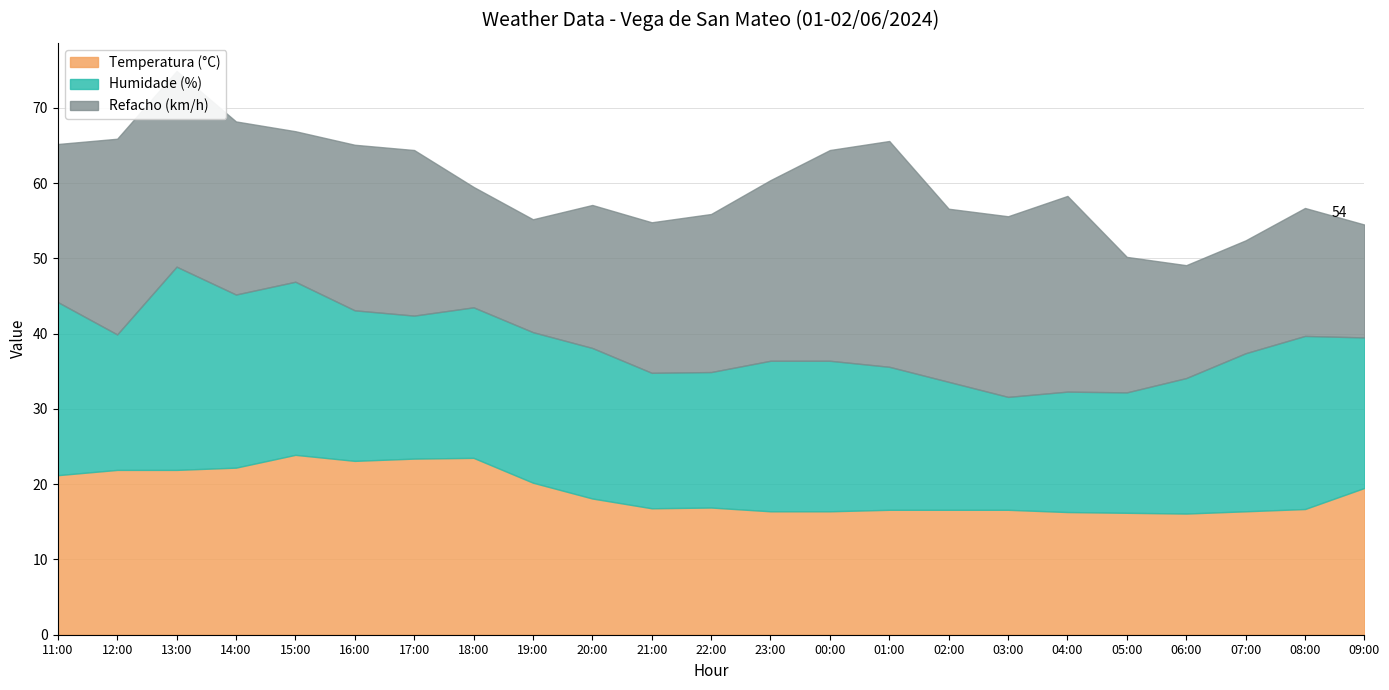

What is the label of the 8th point from the left?

18:00